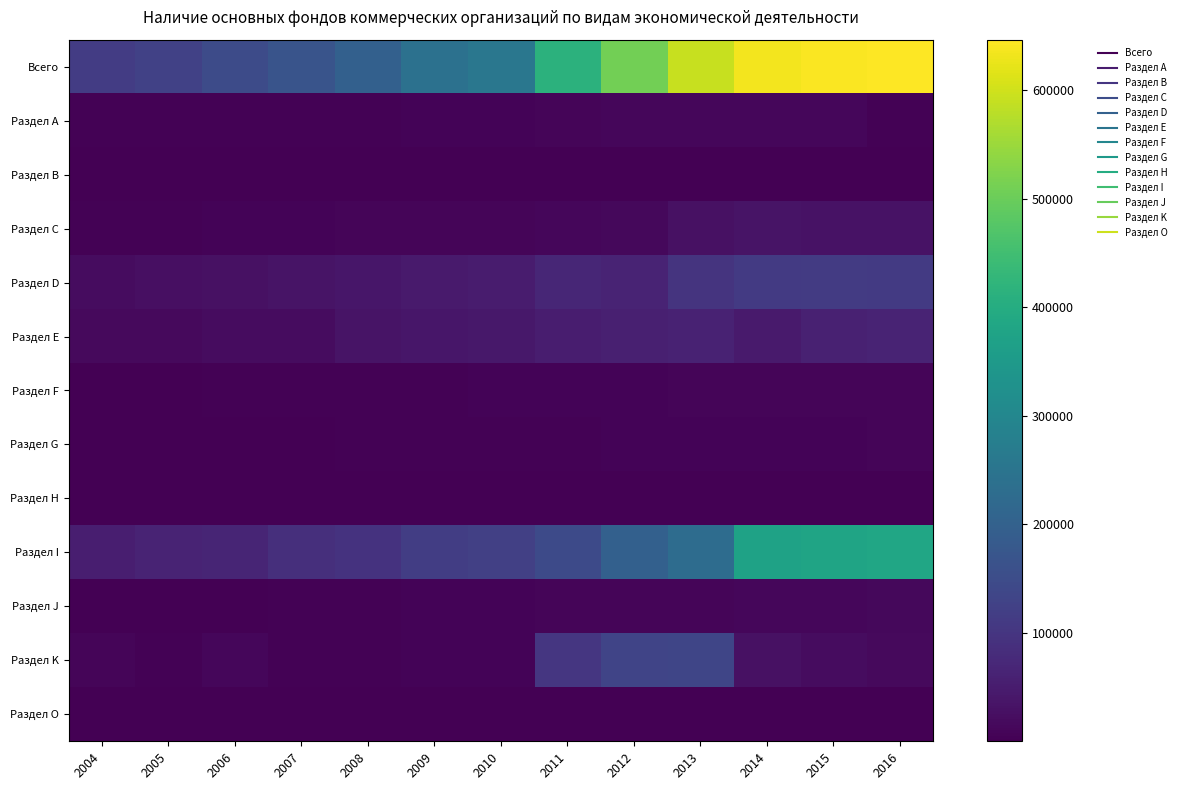

Reading left to right, extract all data points from this chart.

Всего: 2004=115249	2005=125018	2006=148474	2007=167422	2008=199610	2009=240301	2010=256090	2011=415564	2012=508458	2013=592589	2014=634627	2015=643342	2016=646826
Раздел А: 2004=3349	2005=3532	2006=3903	2007=4205	2008=4270	2009=6266	2010=6562	2011=8558	2012=11721	2013=12523	2014=11164	2015=10294	2016=4965
Раздел В: 2004=884	2005=781	2006=1057	2007=875	2008=758	2009=703	2010=805	2011=1082	2012=1232	2013=908	2014=818	2015=1133	2016=1770
Раздел С: 2004=4756	2005=4690	2006=6053	2007=7067	2008=8797	2009=9119	2010=9477	2011=11920	2012=13927	2013=29460	2014=35179	2015=32791	2016=32537
Раздел D: 2004=20509	2005=25613	2006=29405	2007=33178	2008=38959	2009=46193	2010=48371	2011=70750	2012=65277	2013=97710	2014=108823	2015=111400	2016=109495
Раздел Е: 2004=16127	2005=16234	2006=21077	2007=21765	2008=34517	2009=38595	2010=43066	2011=52964	2012=57658	2013=62743	2014=46771	2015=59792	2016=65015
Раздел F: 2004=1517	2005=1187	2006=3221	2007=3941	2008=5063	2009=4810	2010=6128	2011=7327	2012=7131	2013=7777	2014=8389	2015=9379	2016=8216
Раздел G: 2004=2026	2005=2086	2006=2052	2007=2510	2008=2696	2009=4180	2010=5162	2011=4878	2012=7307	2013=6401	2014=7501	2015=7585	2016=9010
Раздел Н: 2004=139	2005=148	2006=351	2007=232	2008=352	2009=360	2010=289	2011=212	2012=297	2013=314	2014=363	2015=227	2016=211
Раздел I: 2004=55046	2005=63844	2006=66722	2007=86782	2008=94979	2009=117615	2010=122562	2011=145174	2012=199202	2013=227634	2014=373027	2015=377156	2016=383733
Раздел J: 2004=1128	2005=1375	2006=2142	2007=2741	2008=4016	2009=5274	2010=5752	2011=9006	2012=8909	2013=9316	2014=11059	2015=10731	2016=12979
Раздел K: 2004=9000	2005=4275	2006=11779	2007=3245	2008=4154	2009=5832	2010=6473	2011=101259	2012=133460	2013=135749	2014=29366	2015=20411	2016=16532
Раздел O: 2004=674	2005=1159	2006=618	2007=802	2008=977	2009=1285	2010=1367	2011=2311	2012=2076	2013=1827	2014=1953	2015=2427	2016=2338